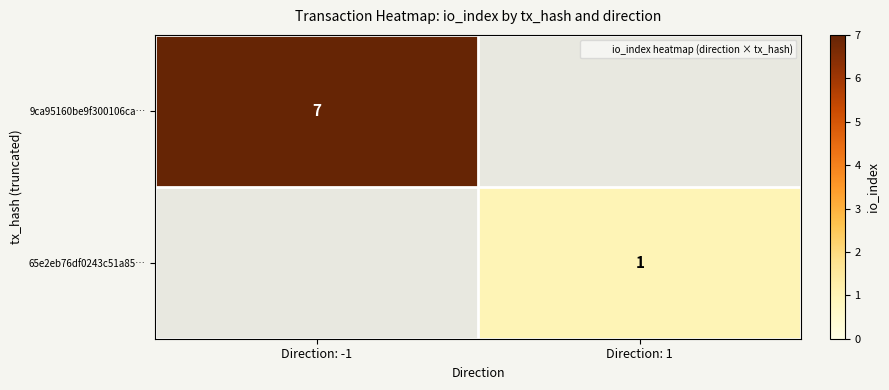

How many positive values does the 65e2eb76df0243c51a85… series have?

1